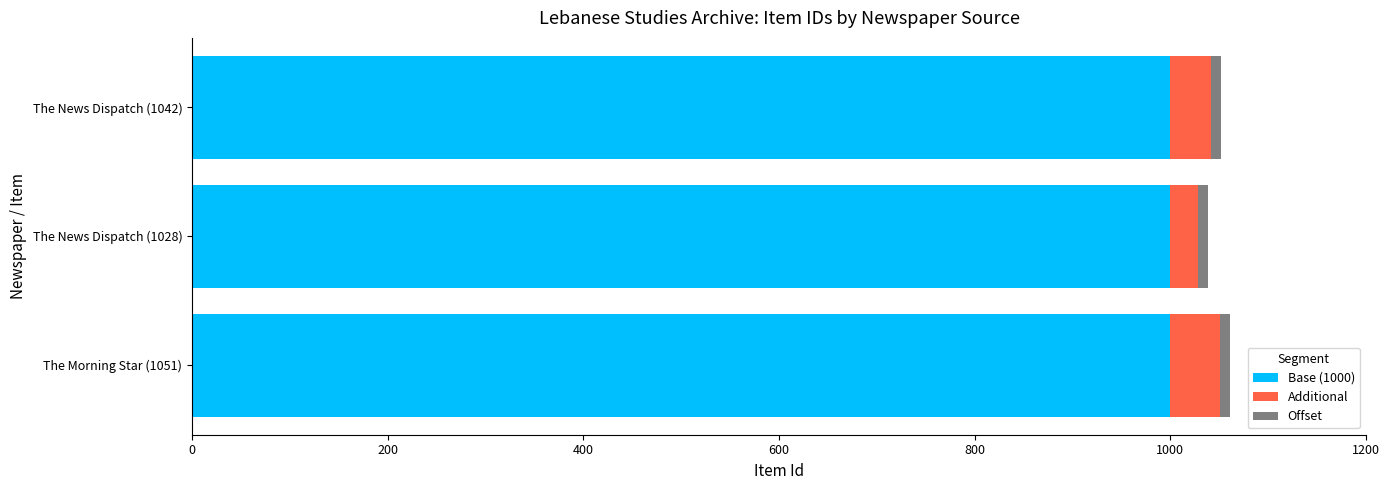

True or false: Base (1000) has a value of 1000 at The News Dispatch (1042).

True